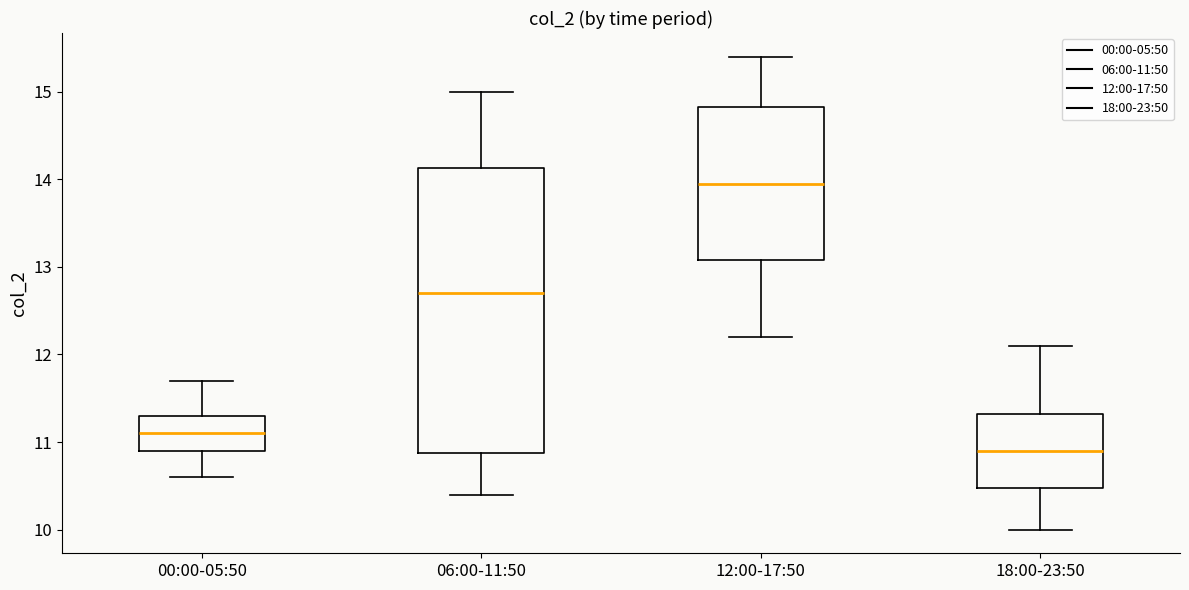

Where does the upper whisker of the box for 18:00-23:50 end on the y-axis? The values are not printed on the chart, so give them approximately, as read against the axis.

12.1